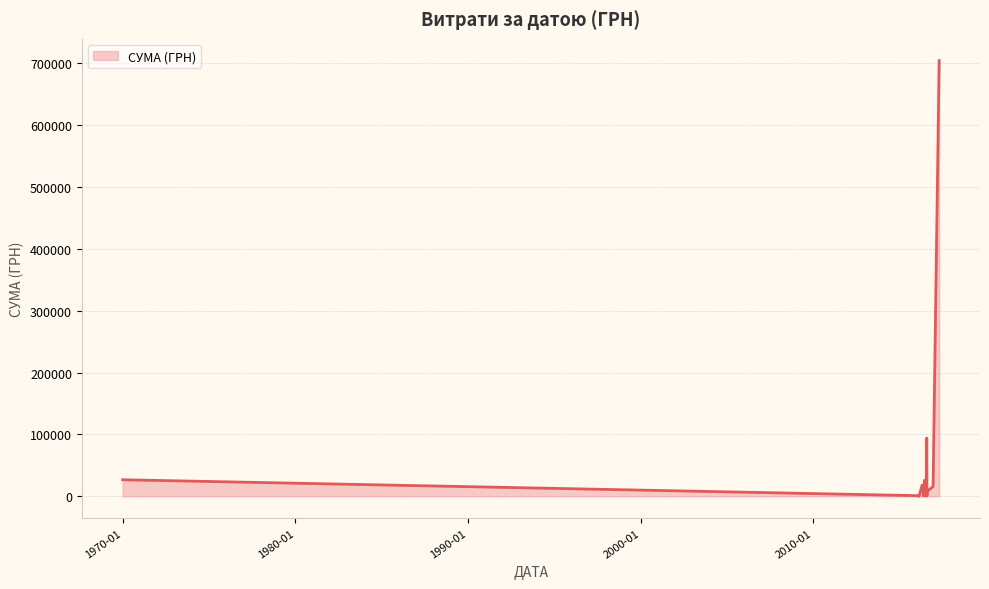

What is the greatest value displayed?

703909.0